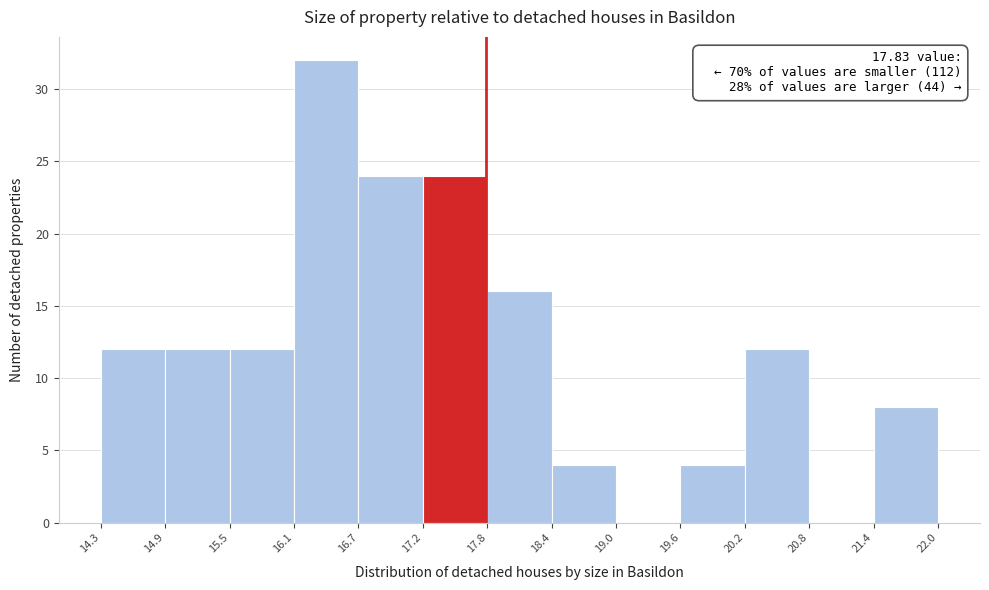

Which range on the x-axis has the tallest bar?

16.1 to 16.7